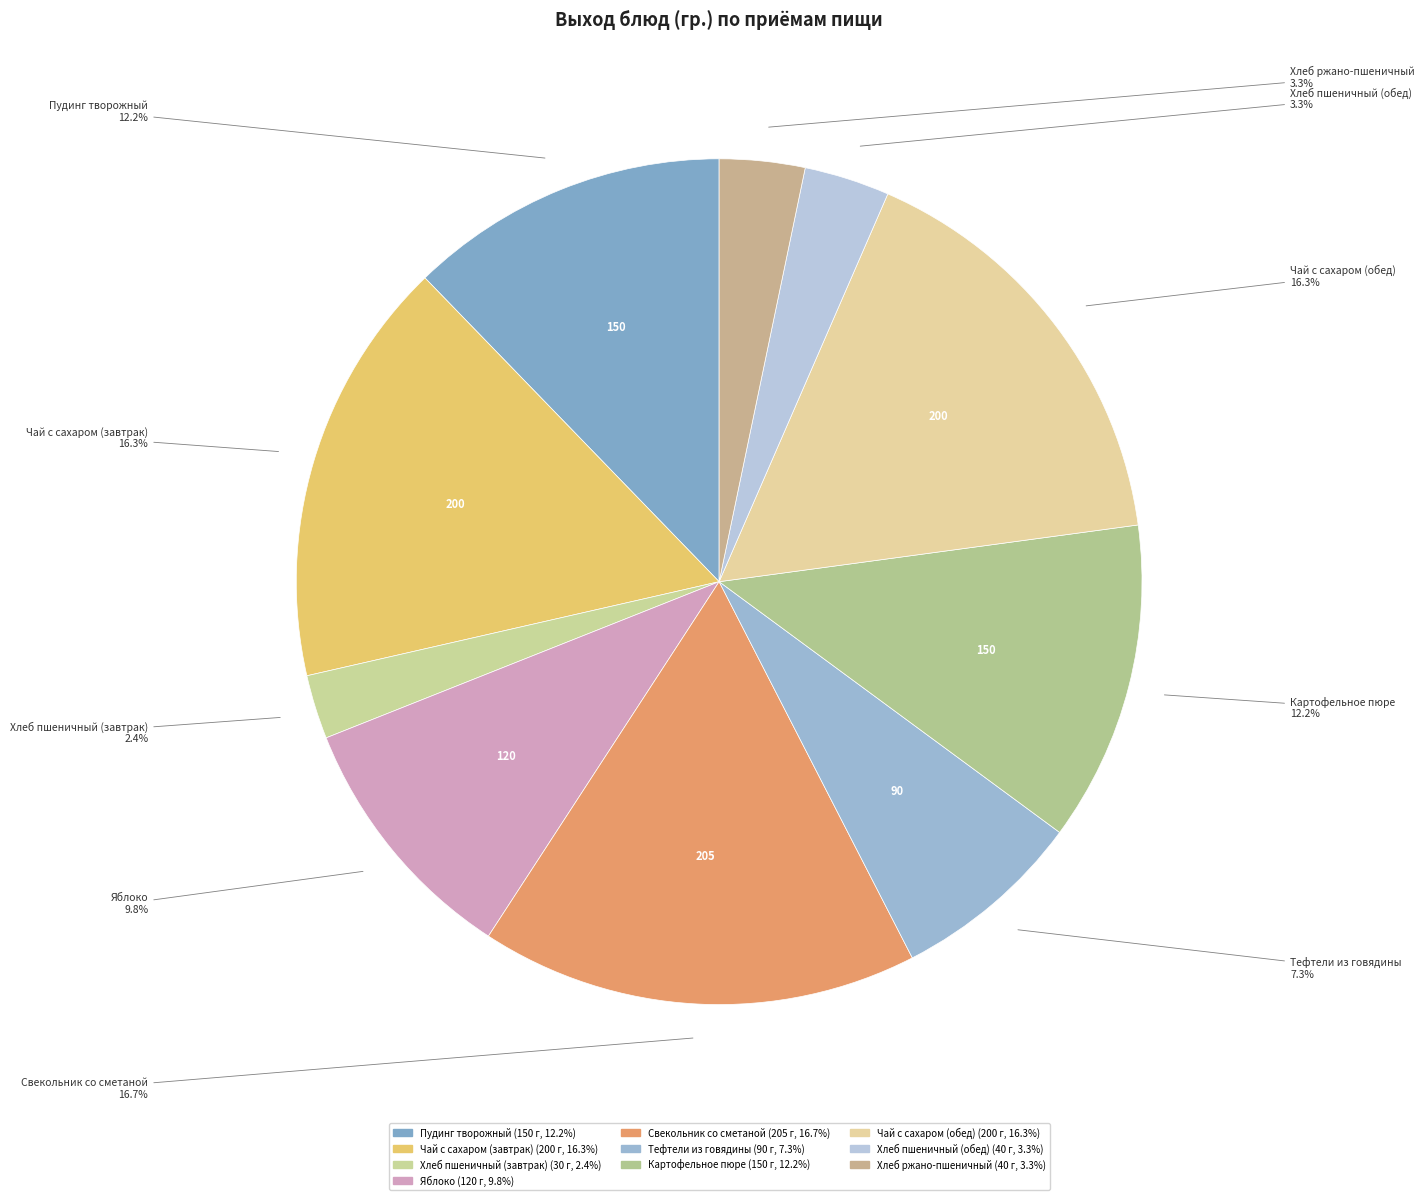

Which slice is the smallest?

Хлеб пшеничный (завтрак)